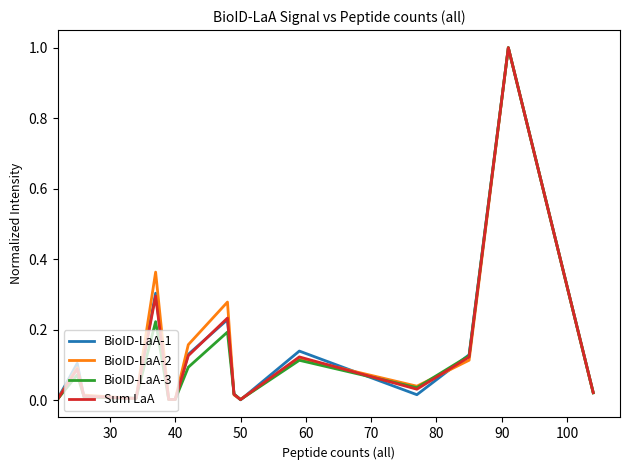

Does the chart display data point markers on the line(s)?

No